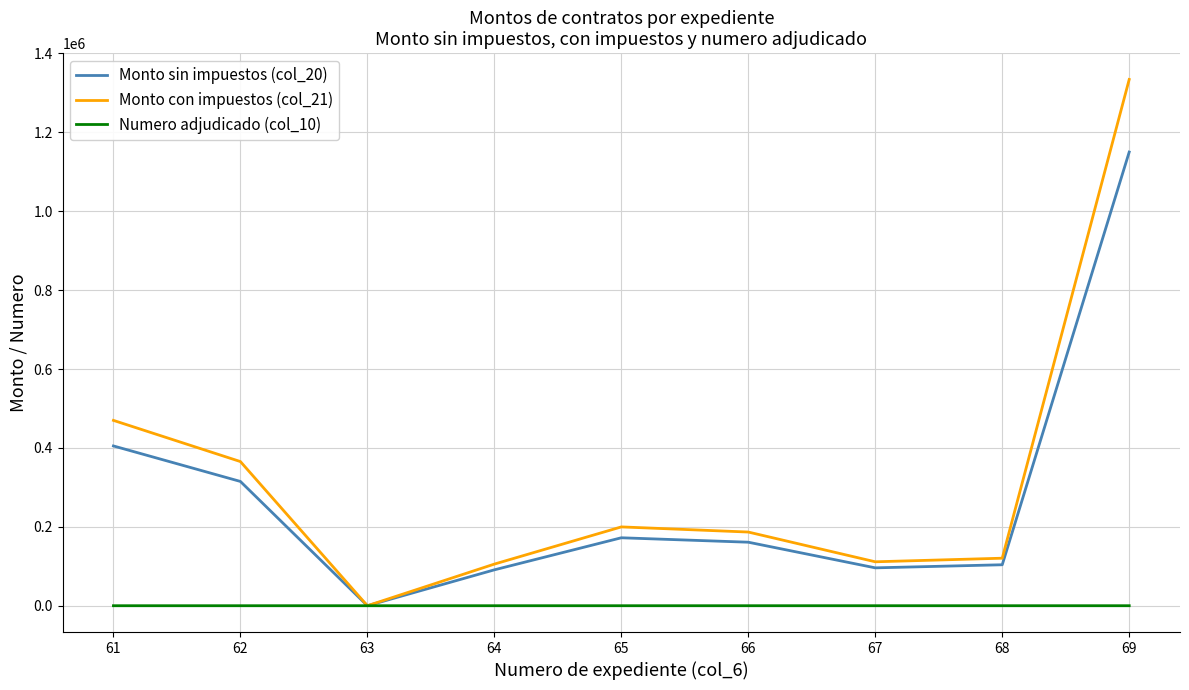

What is the sum of the Numero adjudicado (col_10) values at 67 and 63?

6.0